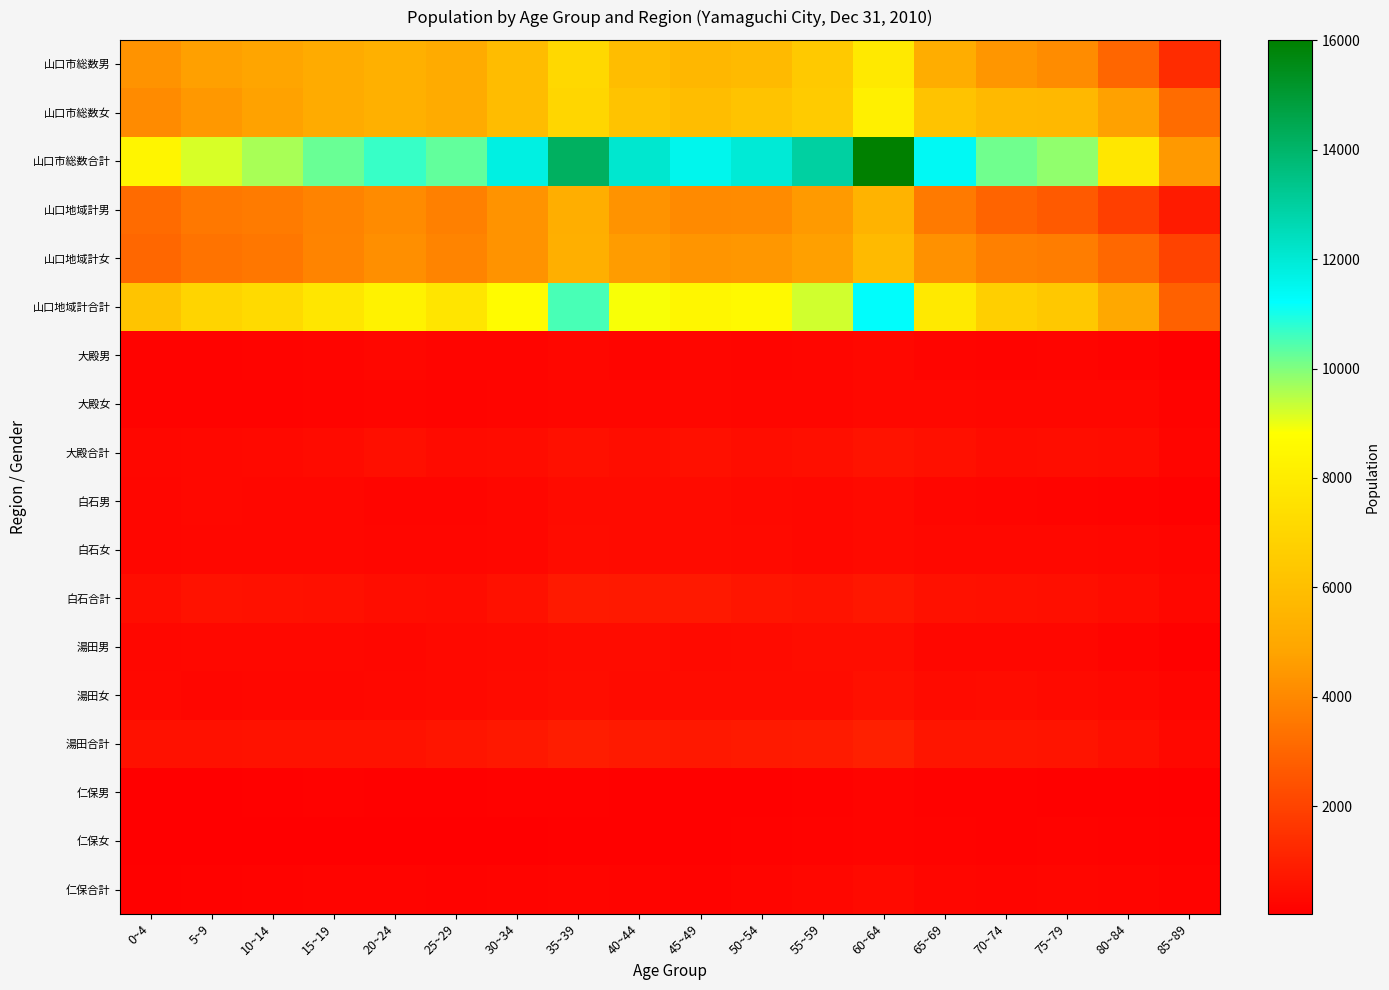

At how many categories does at least one series exceed 7198?

17